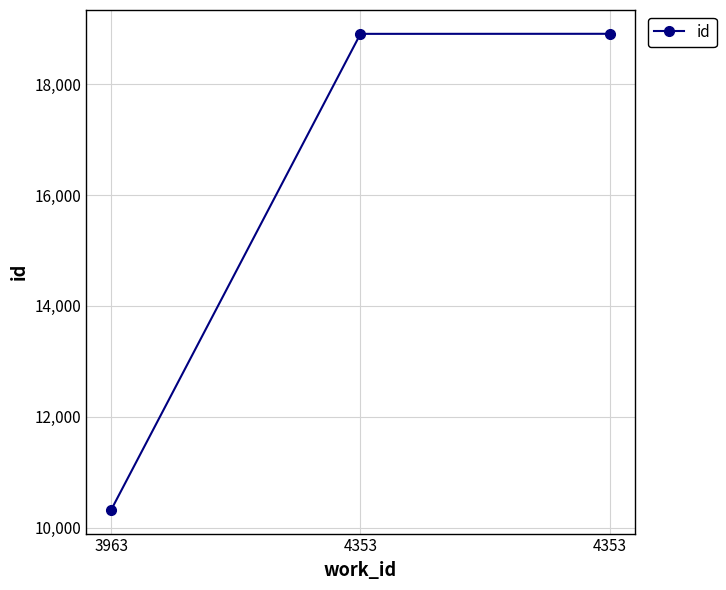

Reading right to left, extract all data points from this chart.

18907	18906	10324